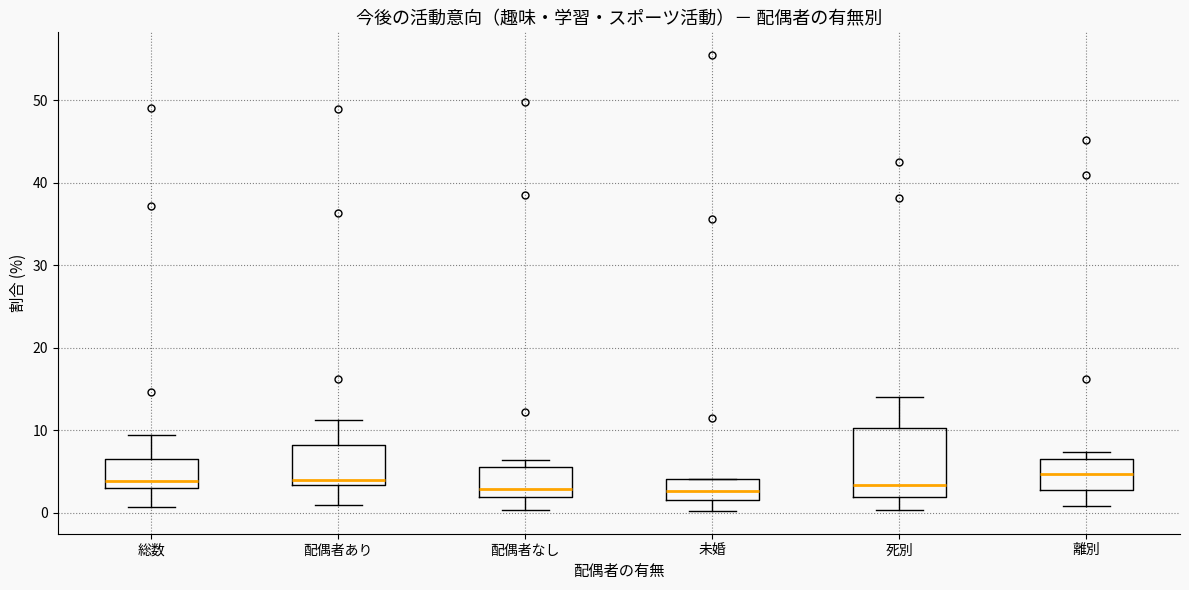

Where is the lower edge of the box for 総数 on the y-axis? The values are not printed on the chart, so give them approximately, as read against the axis.

3